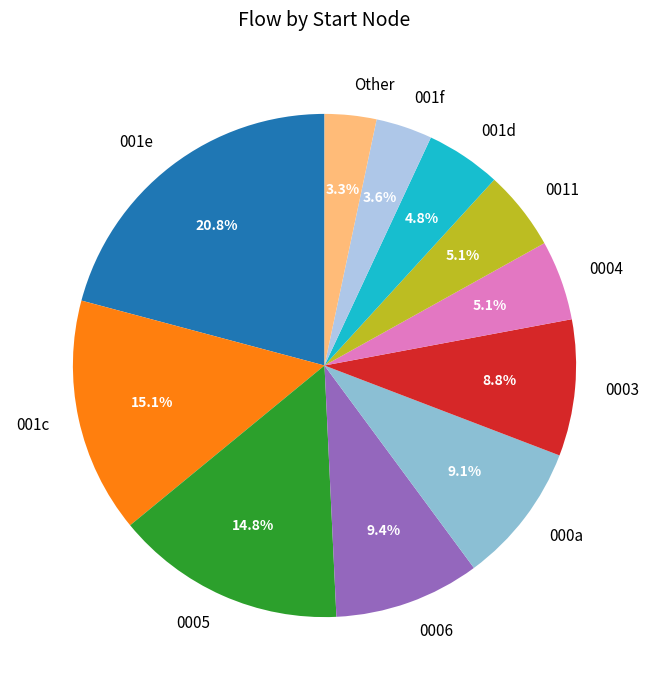

Does any single category account for the majority?

No